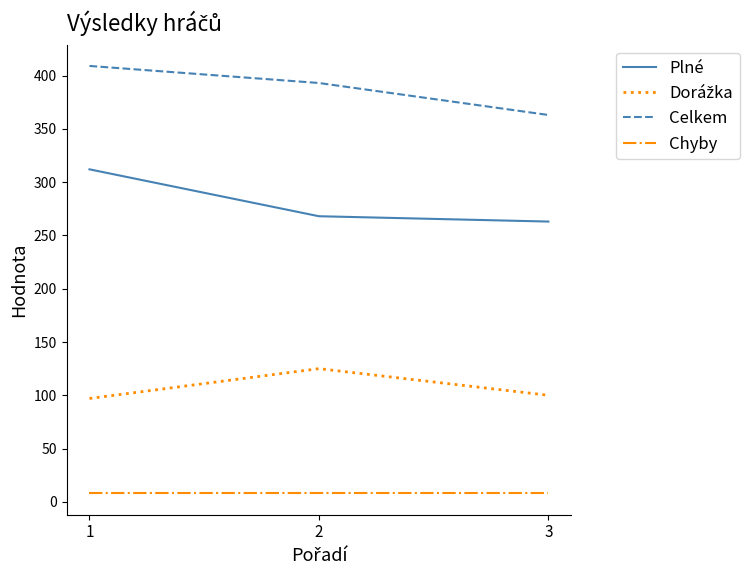

What is the difference between the maximum and minimum values in the Plné series?

49